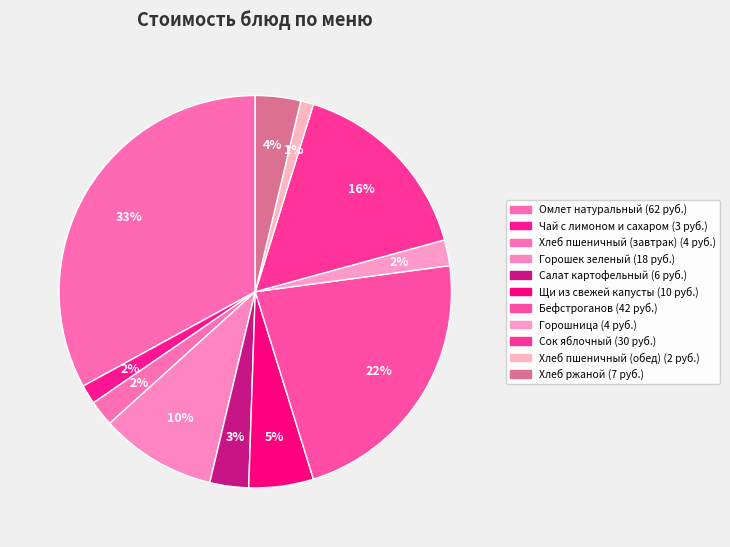

To the nearest percent, what is the difference between the largest and smallest slice percentages?

32%